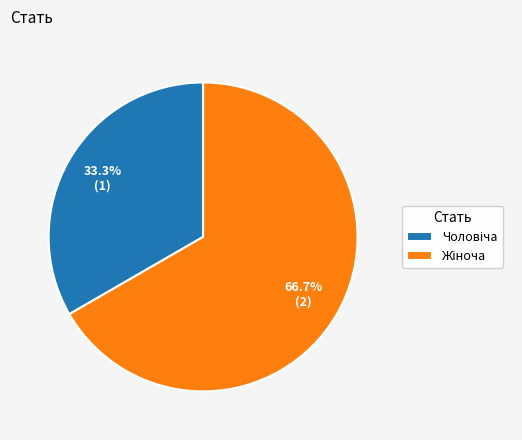

Is there a majority slice in this chart?

Yes